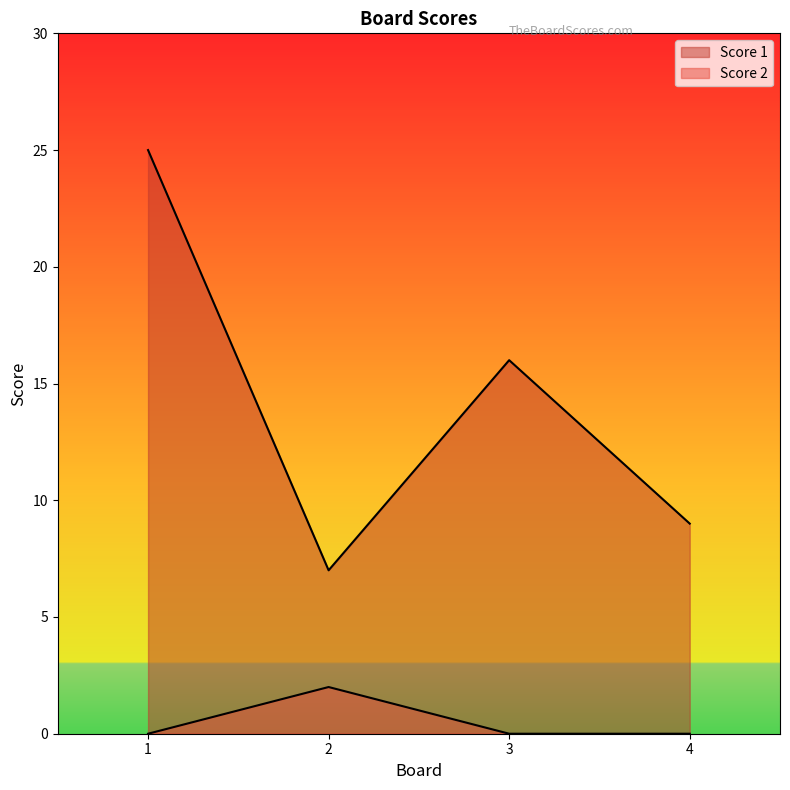

At which category does Score 2 reach its first local peak?

2